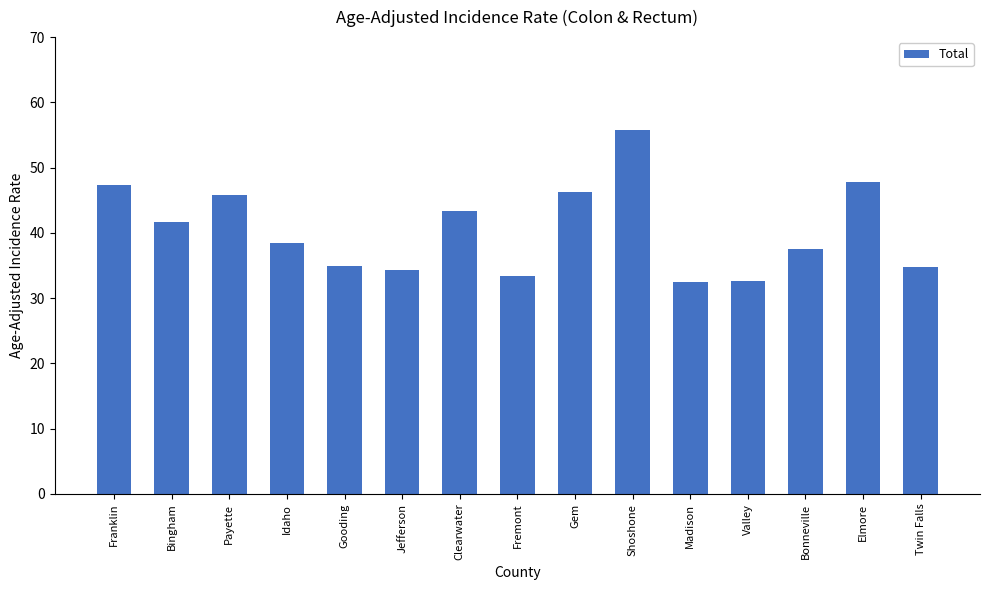

Approximately how many times larger is the value at Payette compared to Jefferson?

1.3